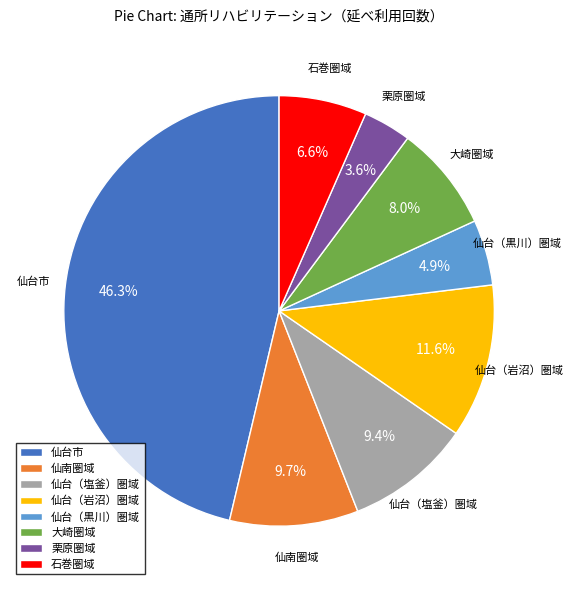

How much of the chart is everything except 仙南圏域?

90.3%